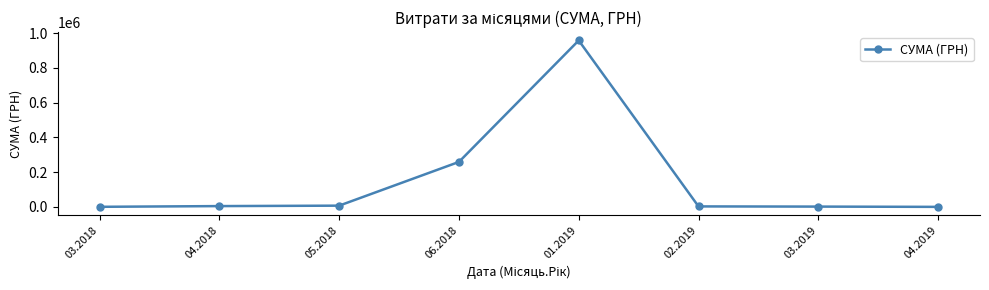

True or false: there are more than 0 points higher than both neighbors.

True